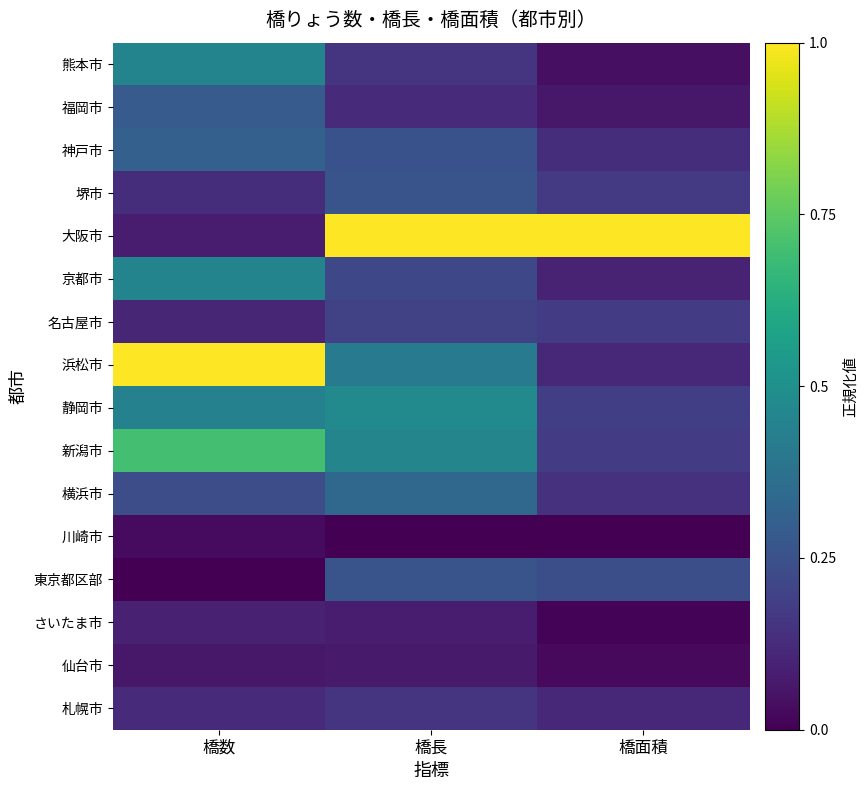

What is the total value across all series at 橋数?

4.5